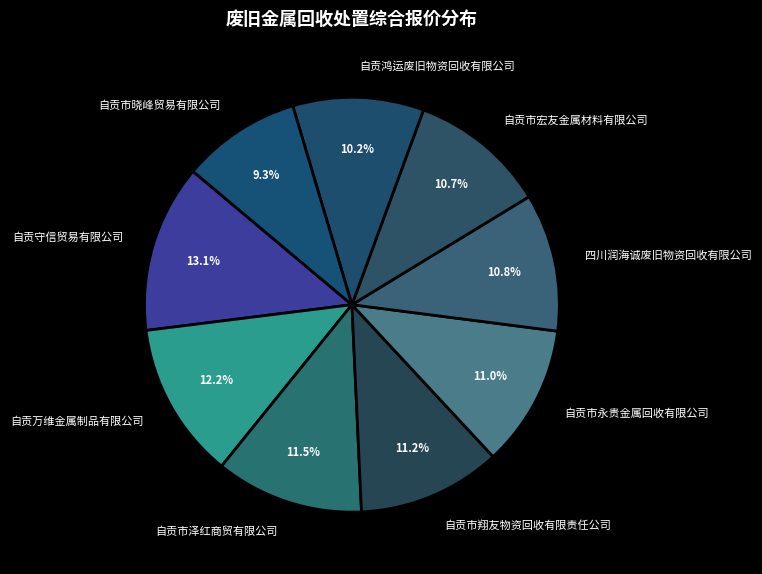

Count the number of slices in the pie.

9